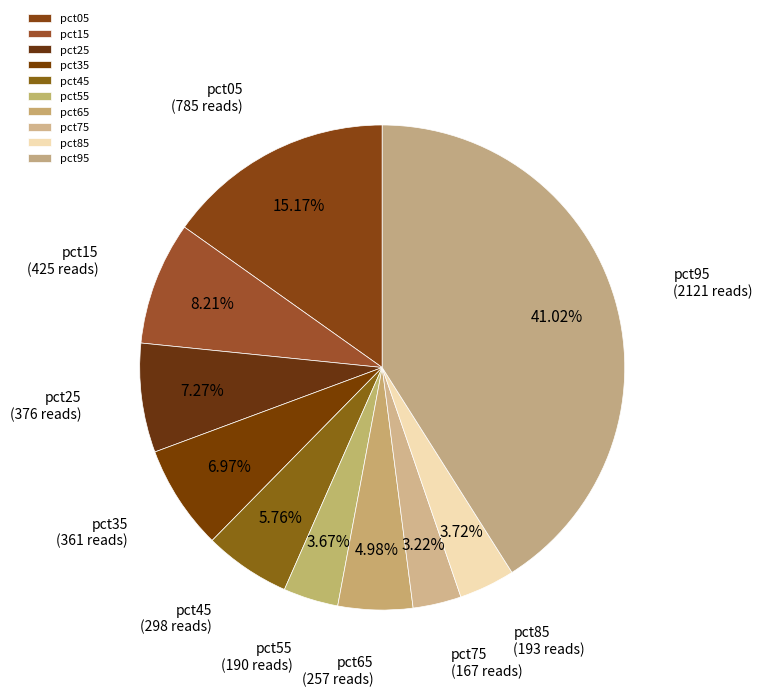

Between pct75 and pct65, which is larger?

pct65